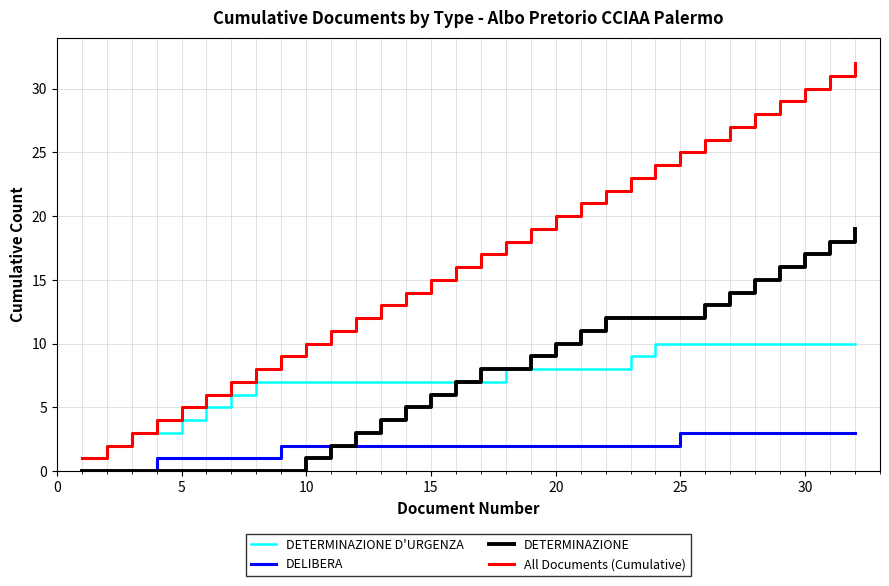

Which series has the widest spread of values?

All Documents (Cumulative)